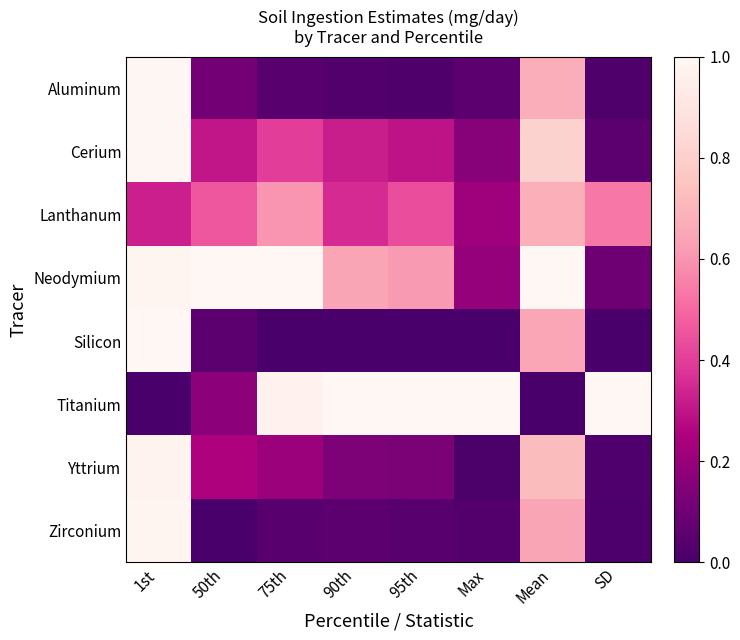

Reading left to right, what are all the values shown in this chart?

Aluminum: 1st=1.0	50th=0.1	75th=0.0	90th=0.0	95th=0.0	Max=0.1	Mean=0.7	SD=0.0
Cerium: 1st=1.0	50th=0.3	75th=0.4	90th=0.3	95th=0.3	Max=0.2	Mean=0.8	SD=0.1
Lanthanum: 1st=0.3	50th=0.5	75th=0.6	90th=0.4	95th=0.4	Max=0.2	Mean=0.7	SD=0.5
Neodymium: 1st=1.0	50th=1.0	75th=1.0	90th=0.6	95th=0.6	Max=0.2	Mean=1.0	SD=0.1
Silicon: 1st=1.0	50th=0.1	75th=0.0	90th=0.0	95th=0.0	Max=0.0	Mean=0.6	SD=0.0
Titanium: 1st=0.0	50th=0.2	75th=1.0	90th=1.0	95th=1.0	Max=1.0	Mean=0.0	SD=1.0
Yttrium: 1st=1.0	50th=0.3	75th=0.2	90th=0.1	95th=0.1	Max=0.0	Mean=0.7	SD=0.0
Zirconium: 1st=1.0	50th=0.0	75th=0.0	90th=0.0	95th=0.0	Max=0.0	Mean=0.6	SD=0.0